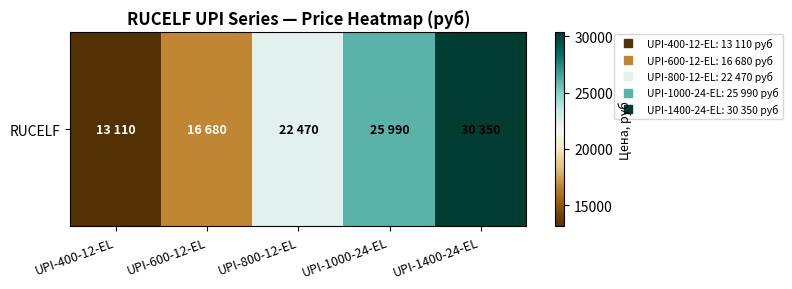

Which has a higher value, UPI-1000-24-EL or UPI-400-12-EL?

UPI-1000-24-EL